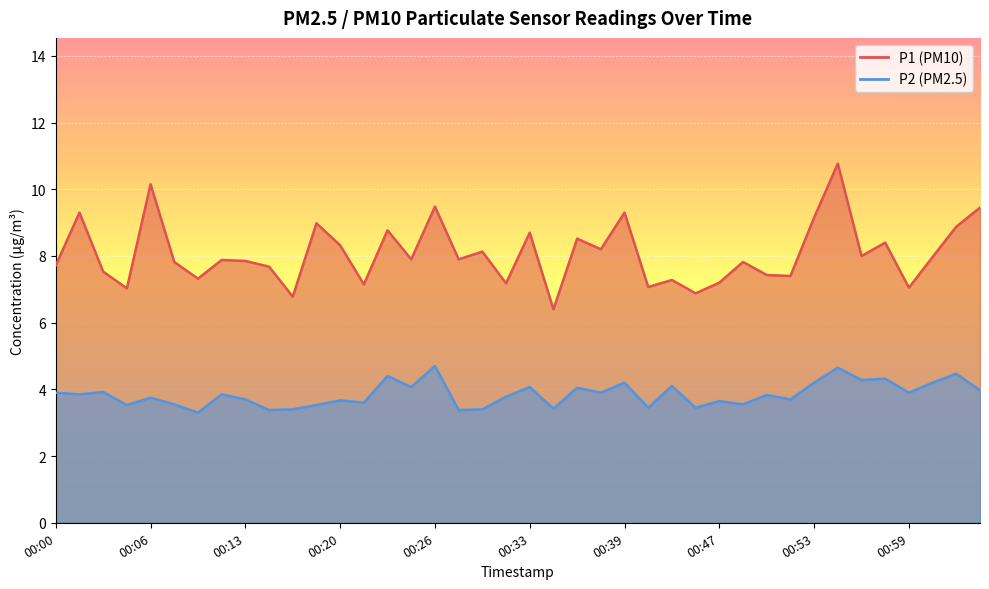

Where is P1 nearest to the value 8?

00:56